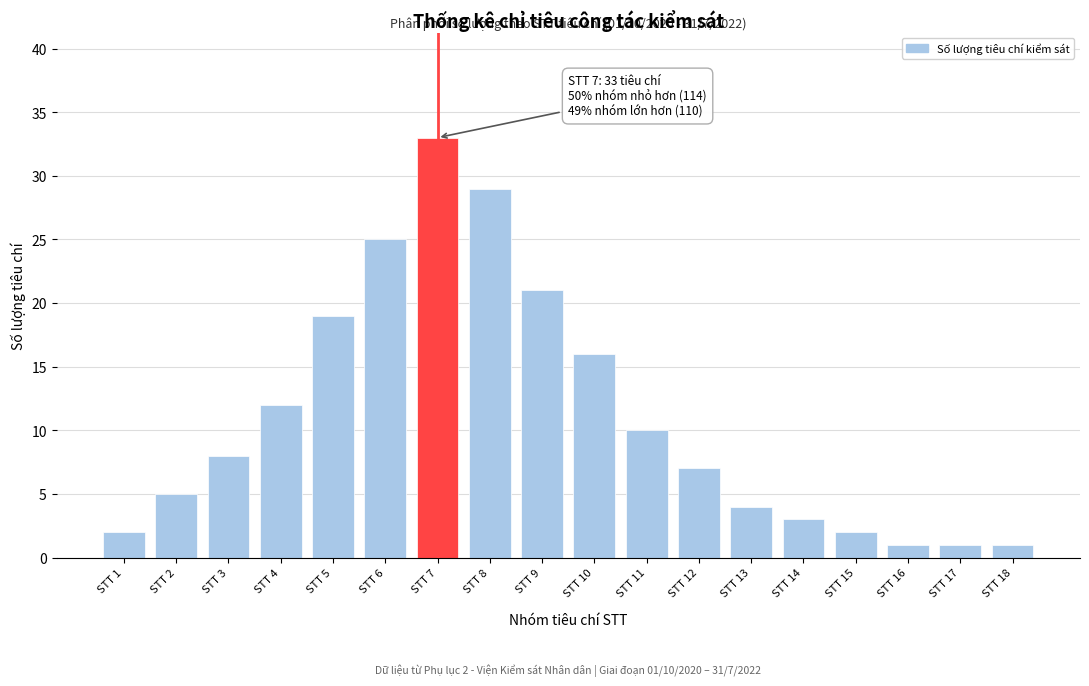

Reading right to left, extract all data points from this chart.

STT 18=1	STT 17=1	STT 16=1	STT 15=2	STT 14=3	STT 13=4	STT 12=7	STT 11=10	STT 10=16	STT 9=21	STT 8=29	STT 7=33	STT 6=25	STT 5=19	STT 4=12	STT 3=8	STT 2=5	STT 1=2